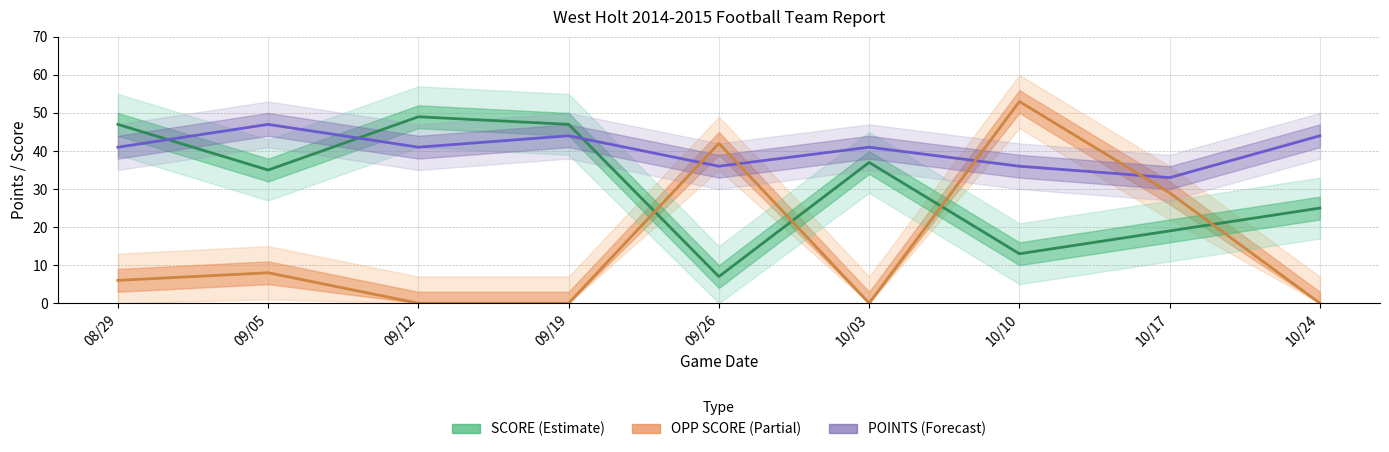

Which series ends up on top after the final intersection of SCORE and POINTS?

POINTS